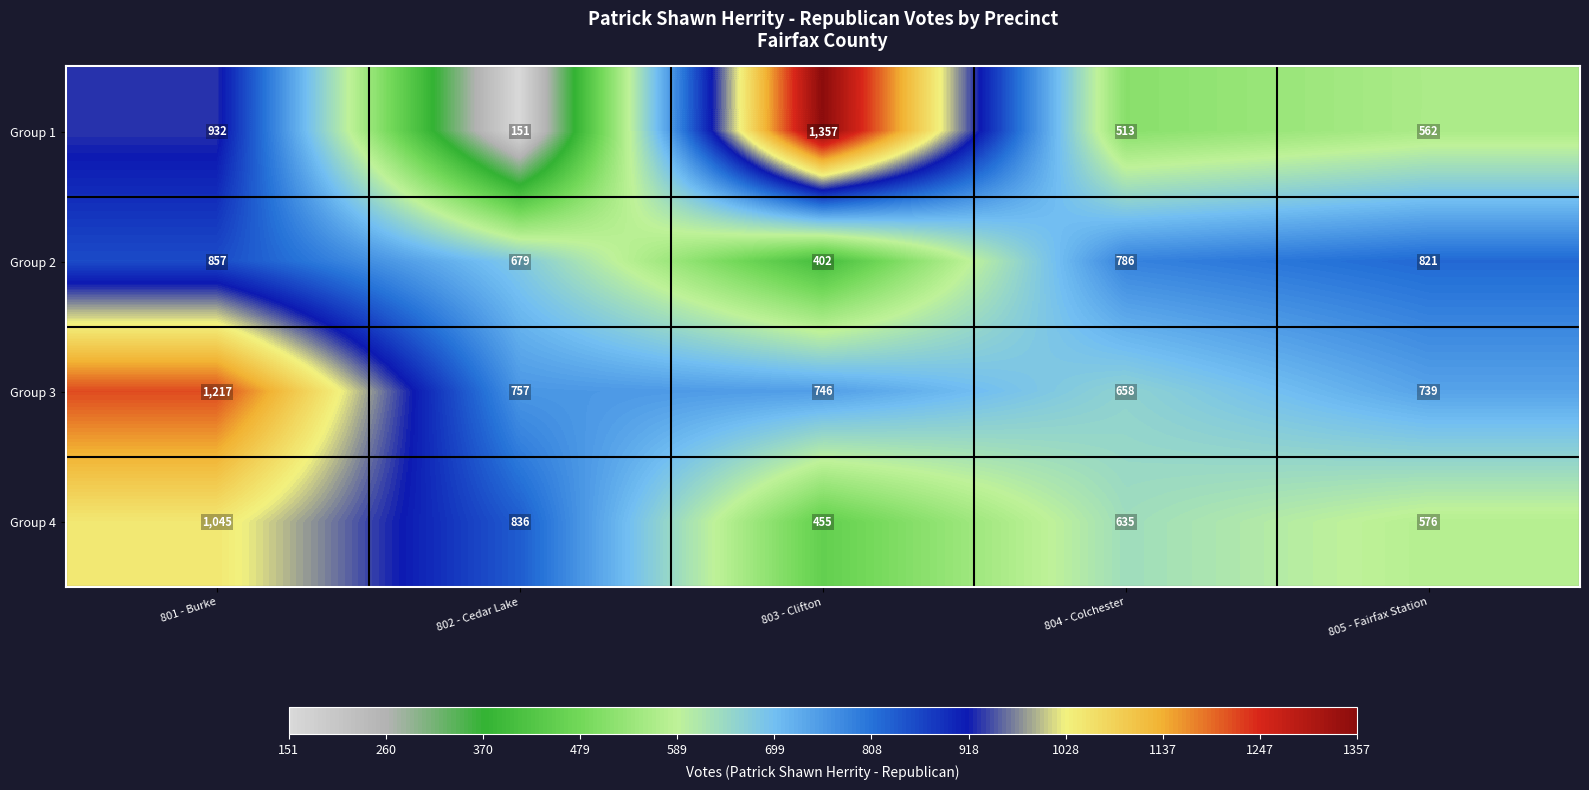

What is the maximum value shown in the chart?

1357